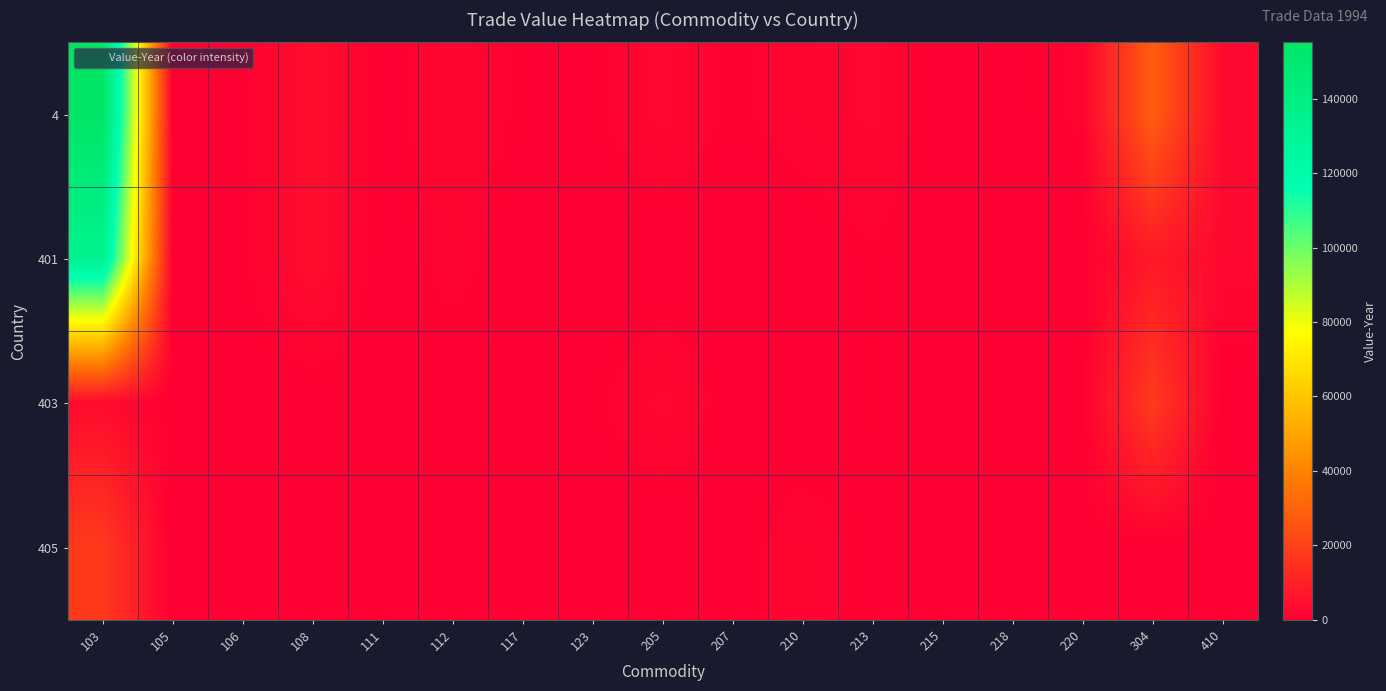

At which category does the chart reach its minimum across all series?

105